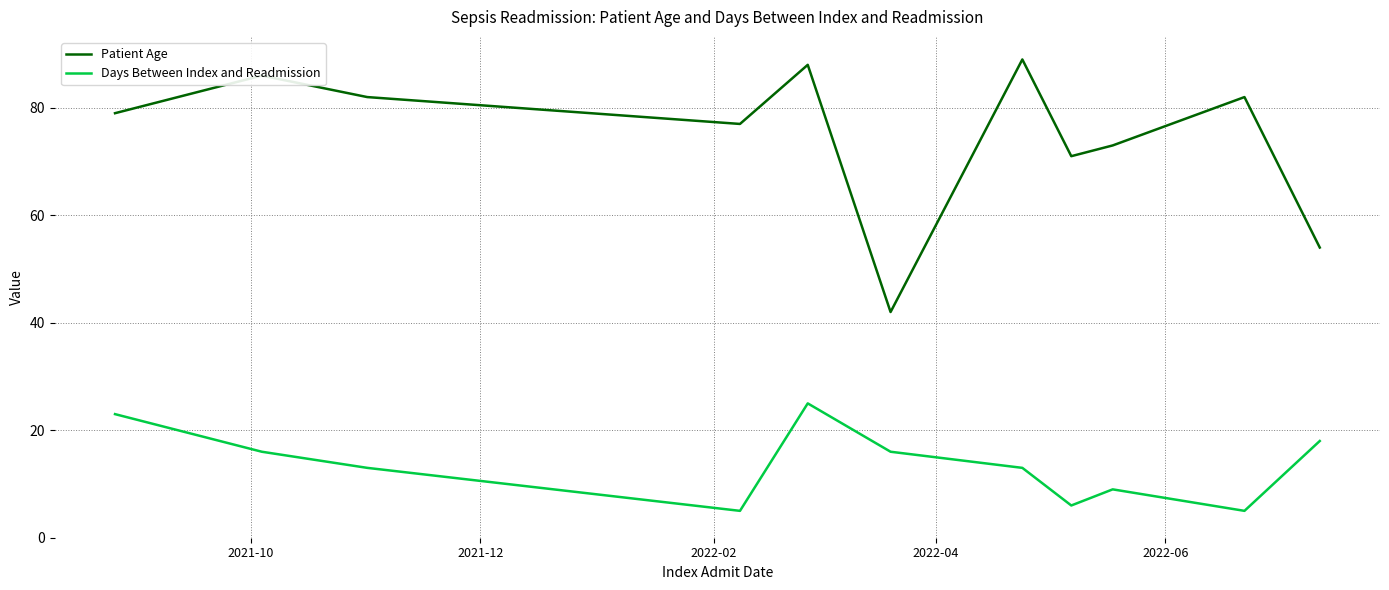

True or false: Patient Age and Days Between Index and Readmission cross at least once.

False